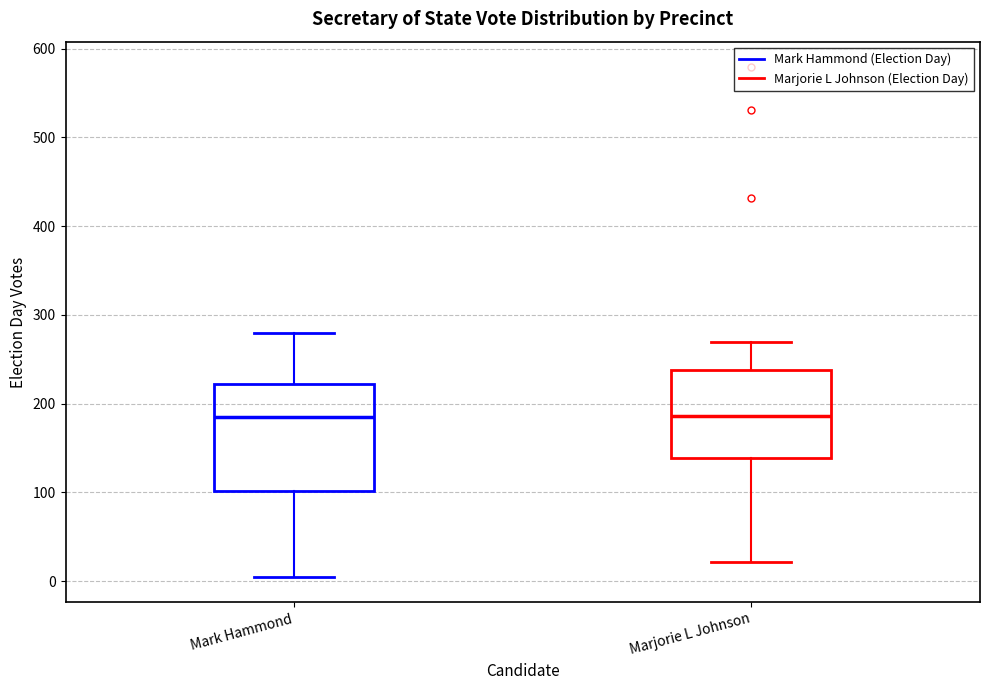

Comparing the boxes themselves (not the whiskers), which one is the tallest?

Mark Hammond